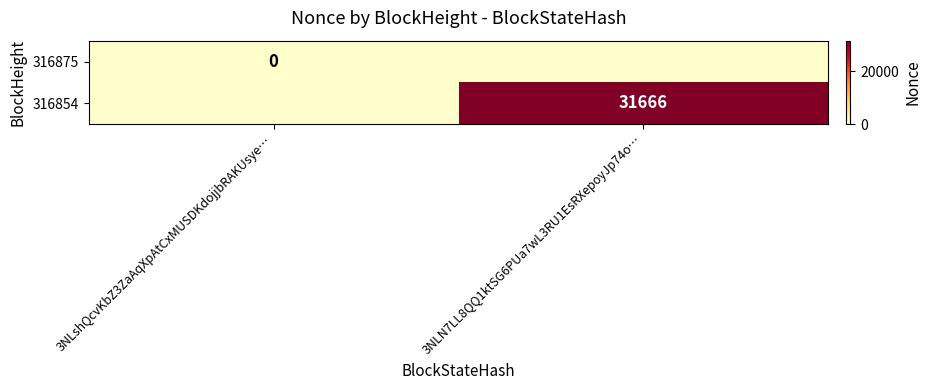

Is the value of 316875 at 3NLshQcvKbZ3ZaAqXpAtCxMUSDKdojjbRAKUsye… greater than the value of 316854 at 3NLN7LL8QQ1ktSG6PUa7wL3RU1EsRXepoyJp74o…?

No